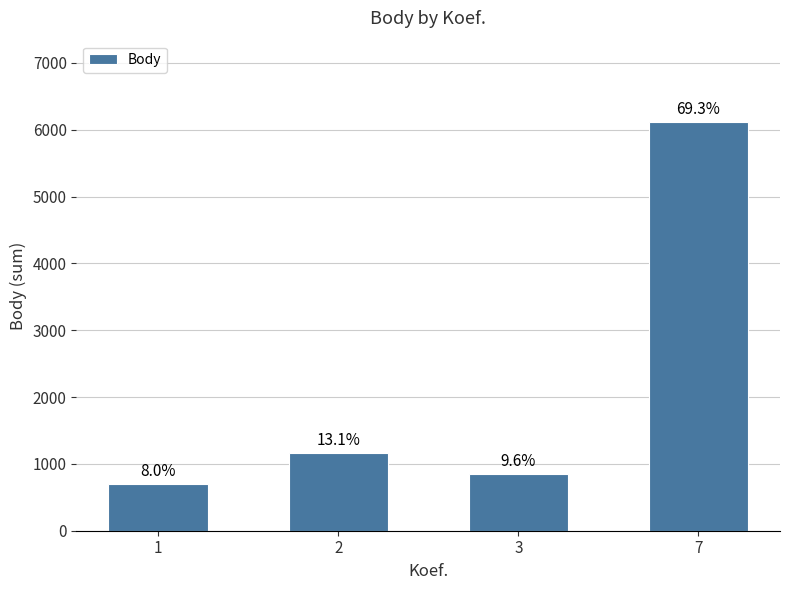

Does the chart contain any negative values?

No